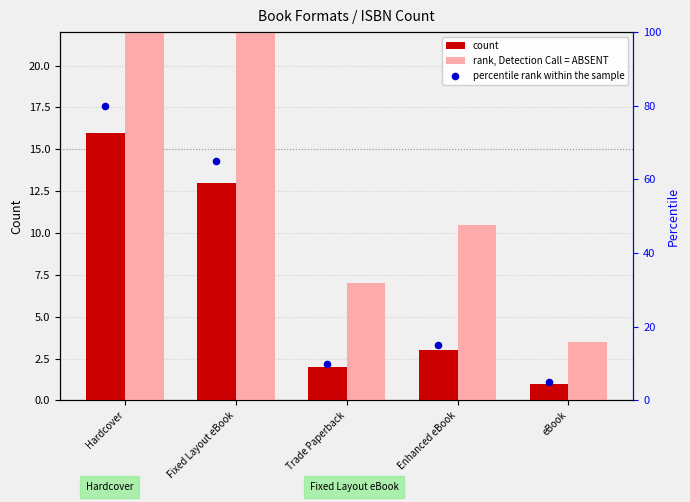

At which category is the sum across all series the highest?

Hardcover